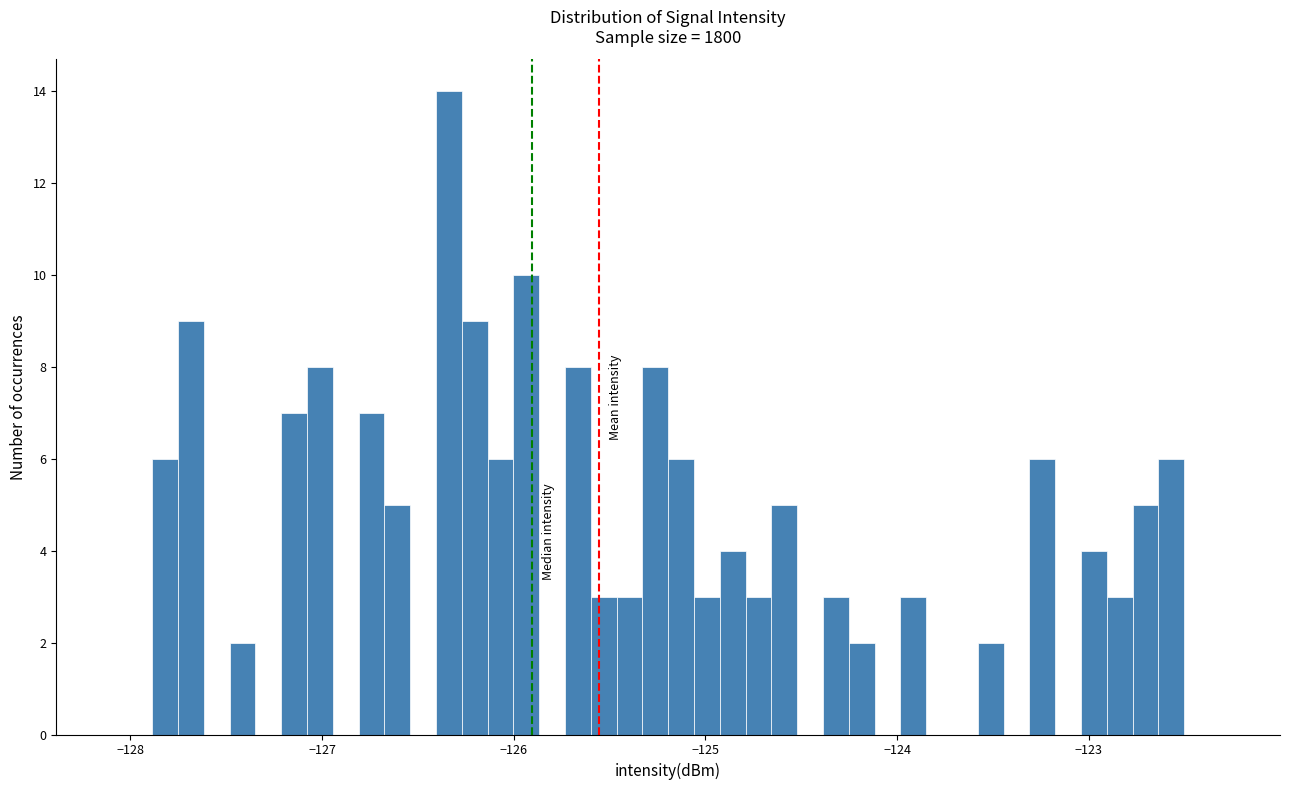

Read against the x-axis, roughly where is the centre of the tallest bar?

-126.3